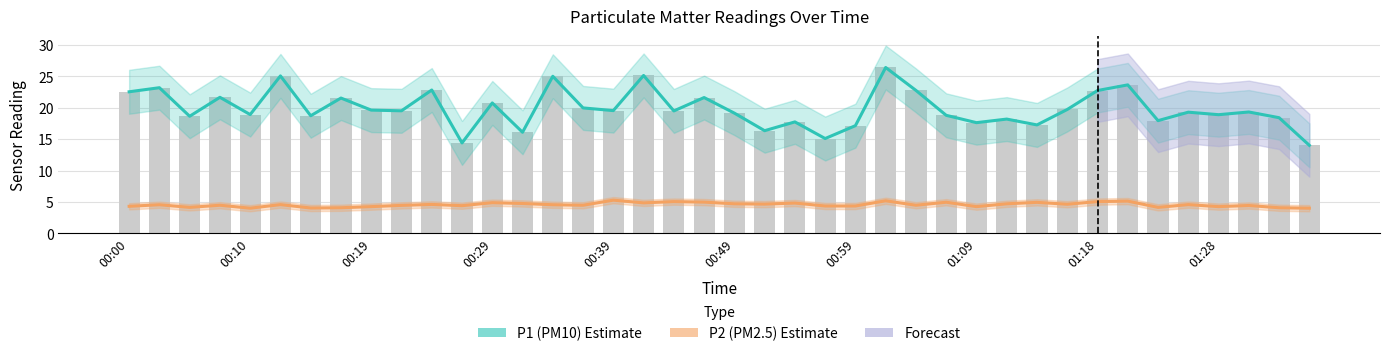

The P2 (PM2.5) series shows 2.9 at 27. True or false?

False